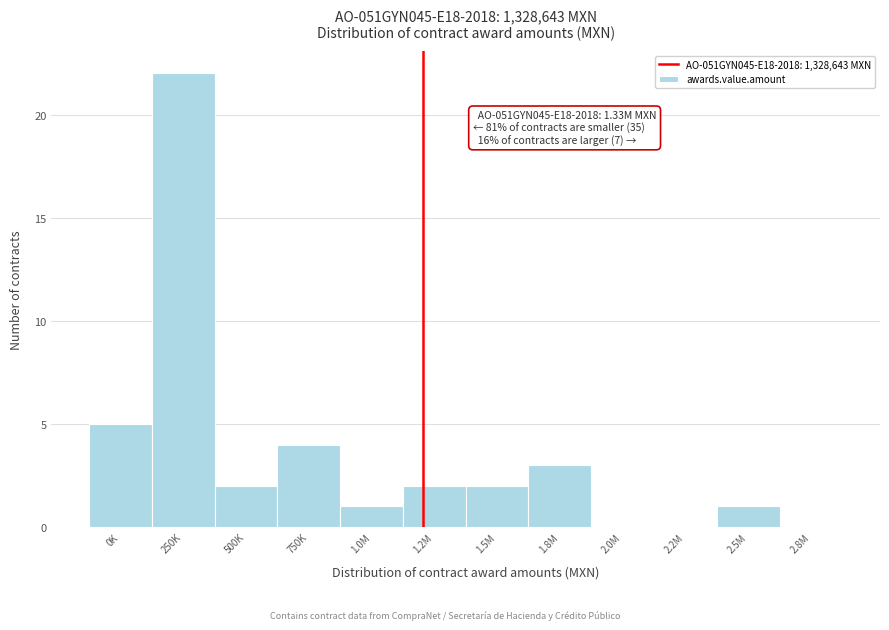

Reading left to right, transcribe all the data shown in this chart.

0K=5	250K=22	500K=2	750K=4	1.0M=1	1.2M=2	1.5M=2	1.8M=3	2.0M=0	2.2M=0	2.5M=1	2.8M=0